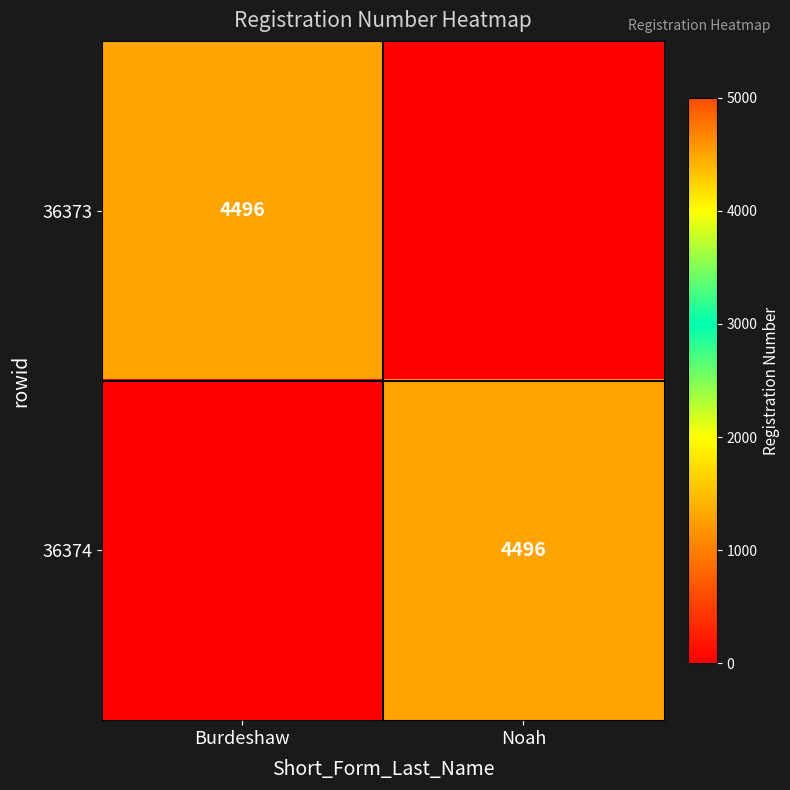

At how many categories does at least one series exceed 2997?

2